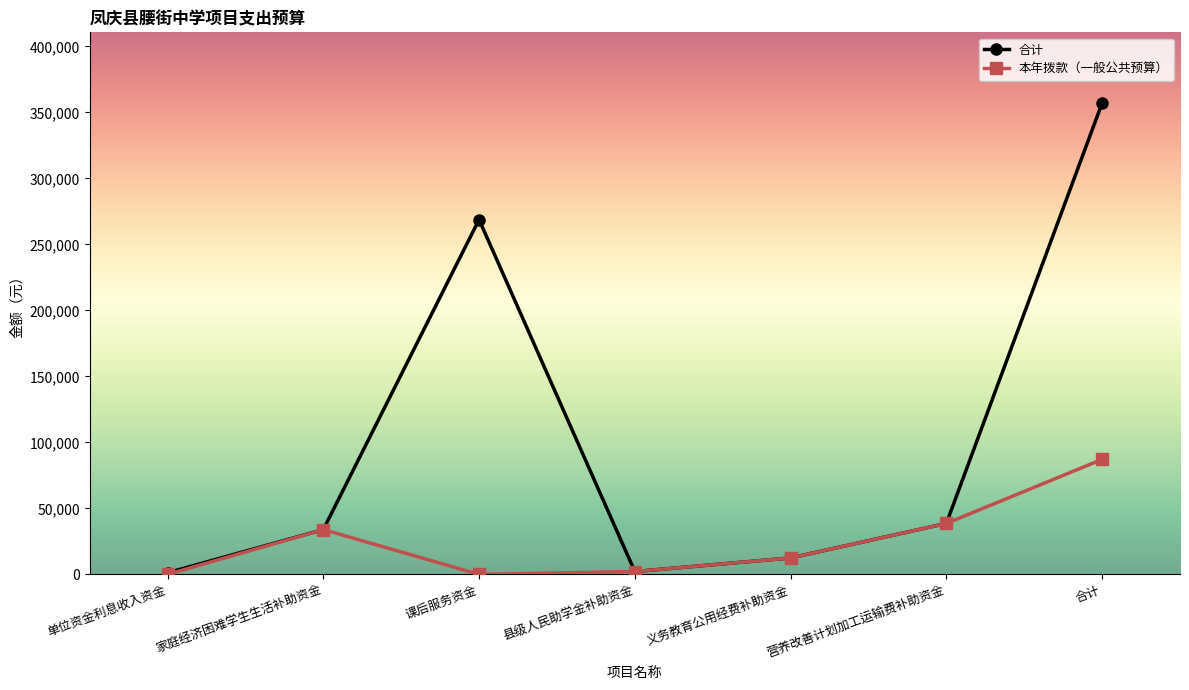

At how many categories does at least one series exceed 97031?

2